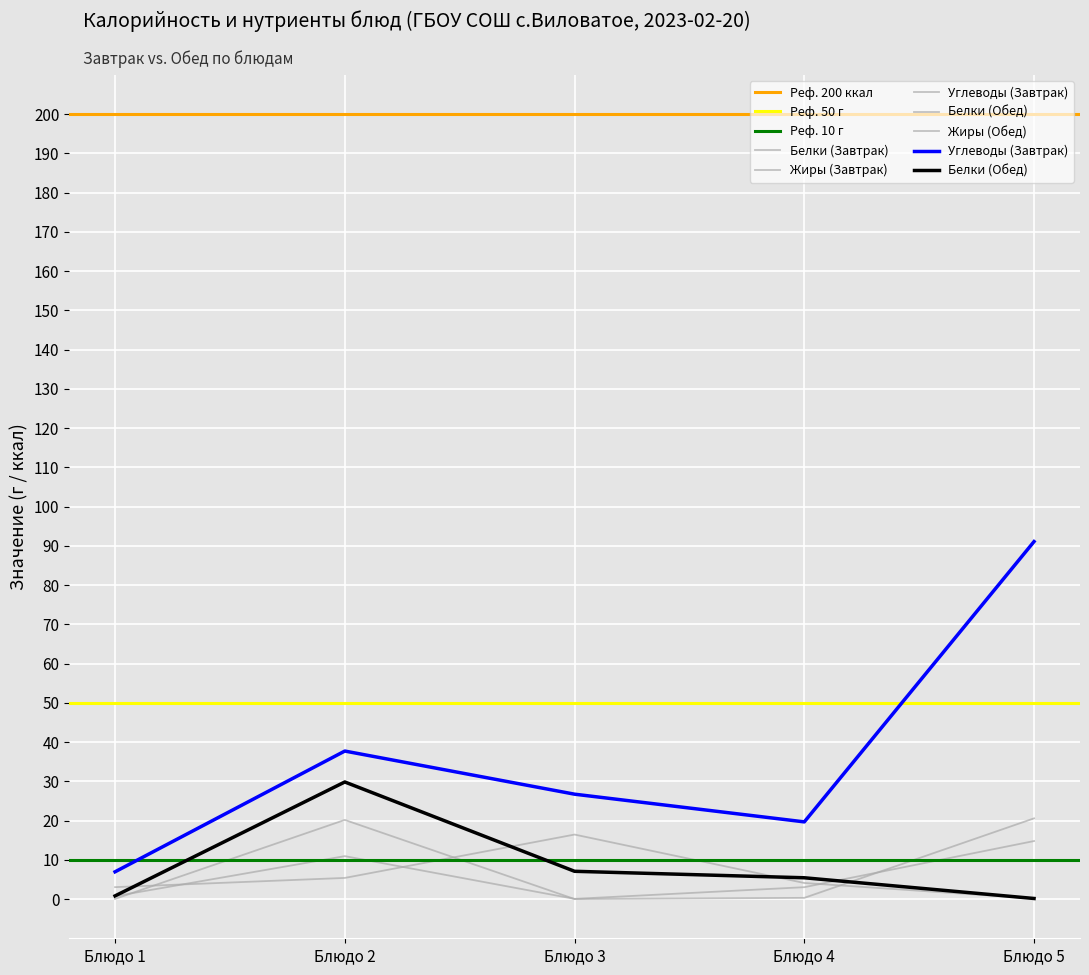

What is the value of the Жиры (Завтрак) point at the 1st from the left?

0.1